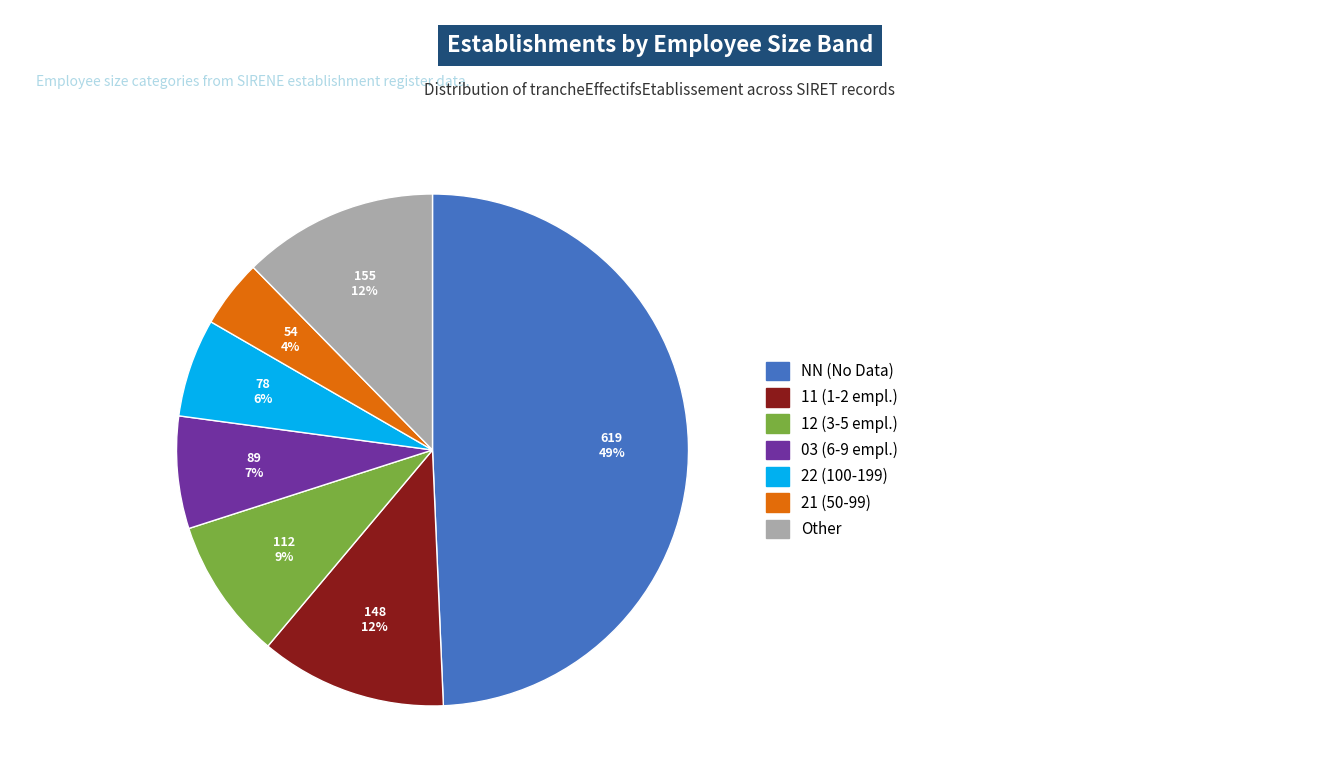

Which category has the biggest portion of the pie?

NN (No Data)